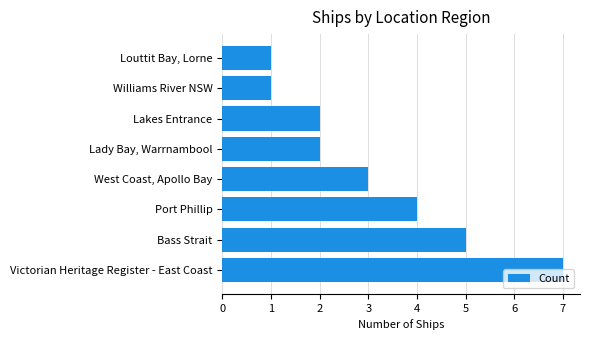

Are the bars grouped side by side (vs. stacked)?

No